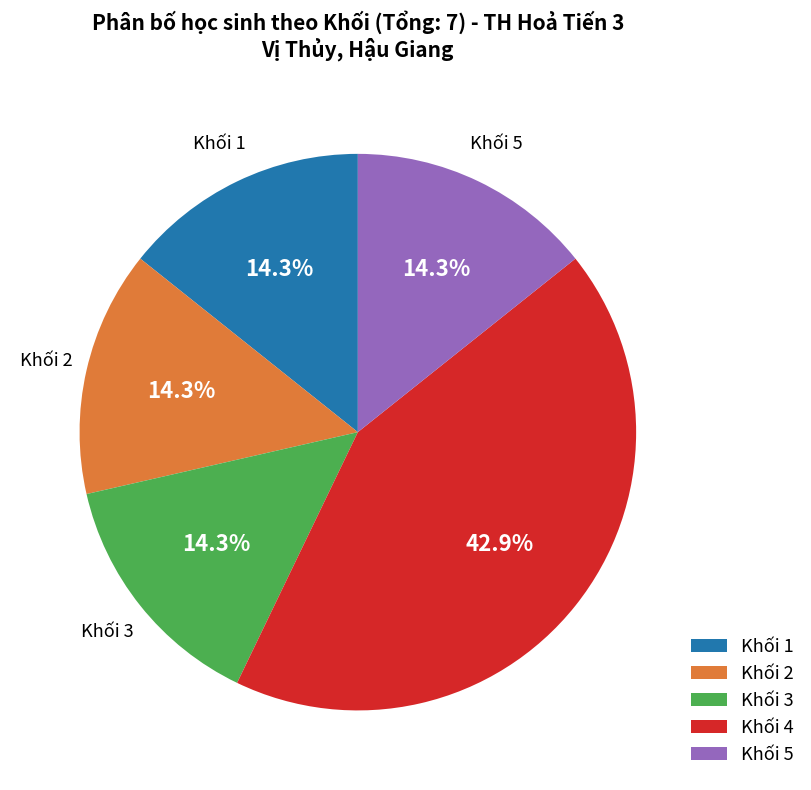

How many segments does this pie chart have?

5